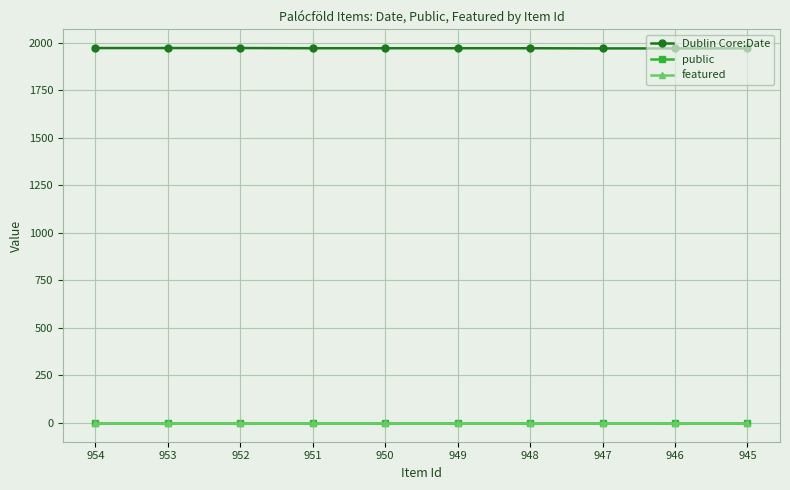

What is the greatest value displayed?

1973